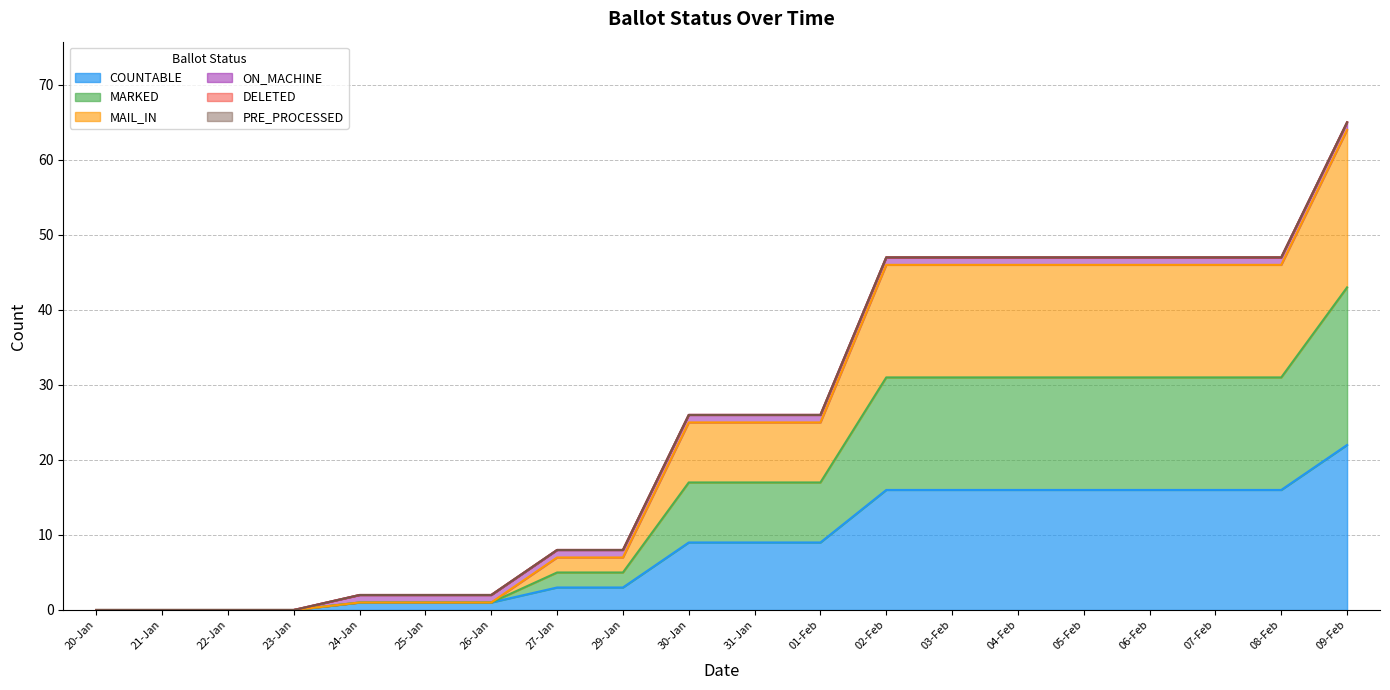

True or false: MAIL_IN and MARKED cross at least once.

False